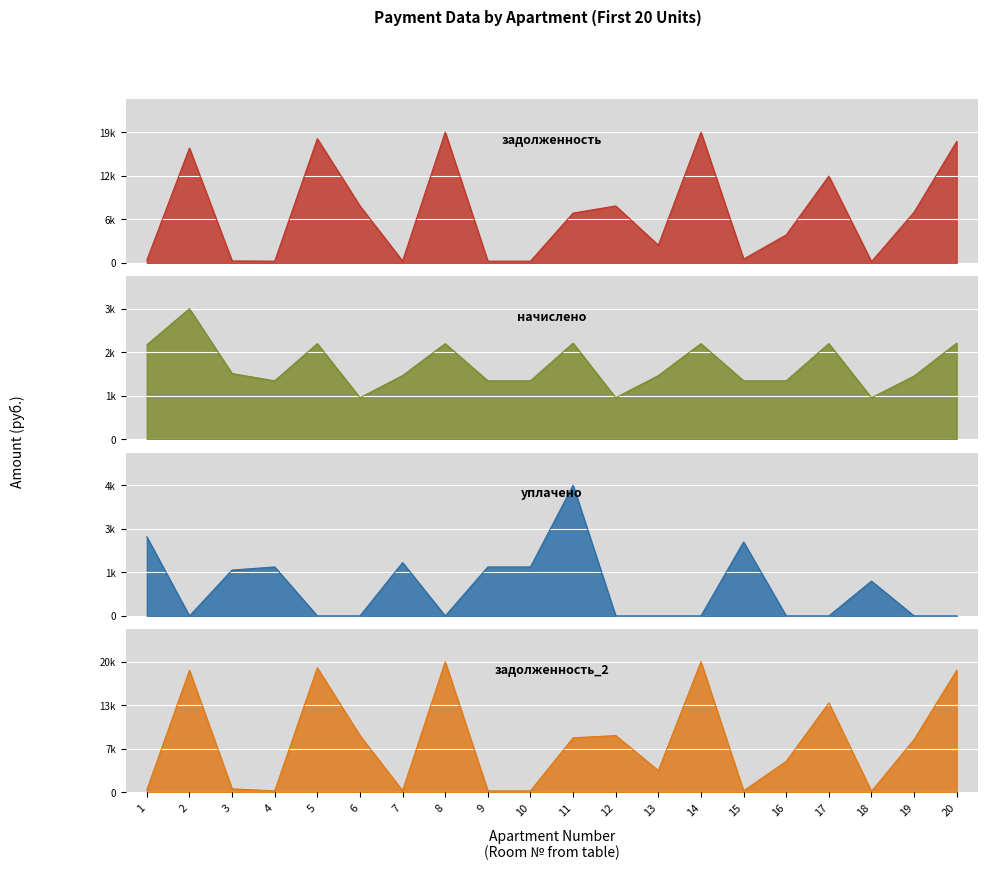

Count the number of categories in the chart.

20